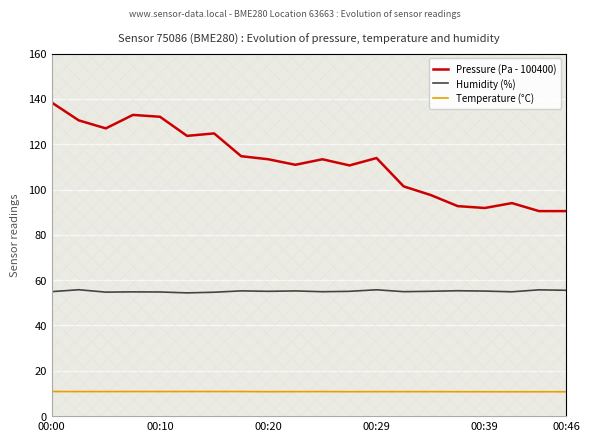

What is the highest value of the Humidity (%) series?

55.8